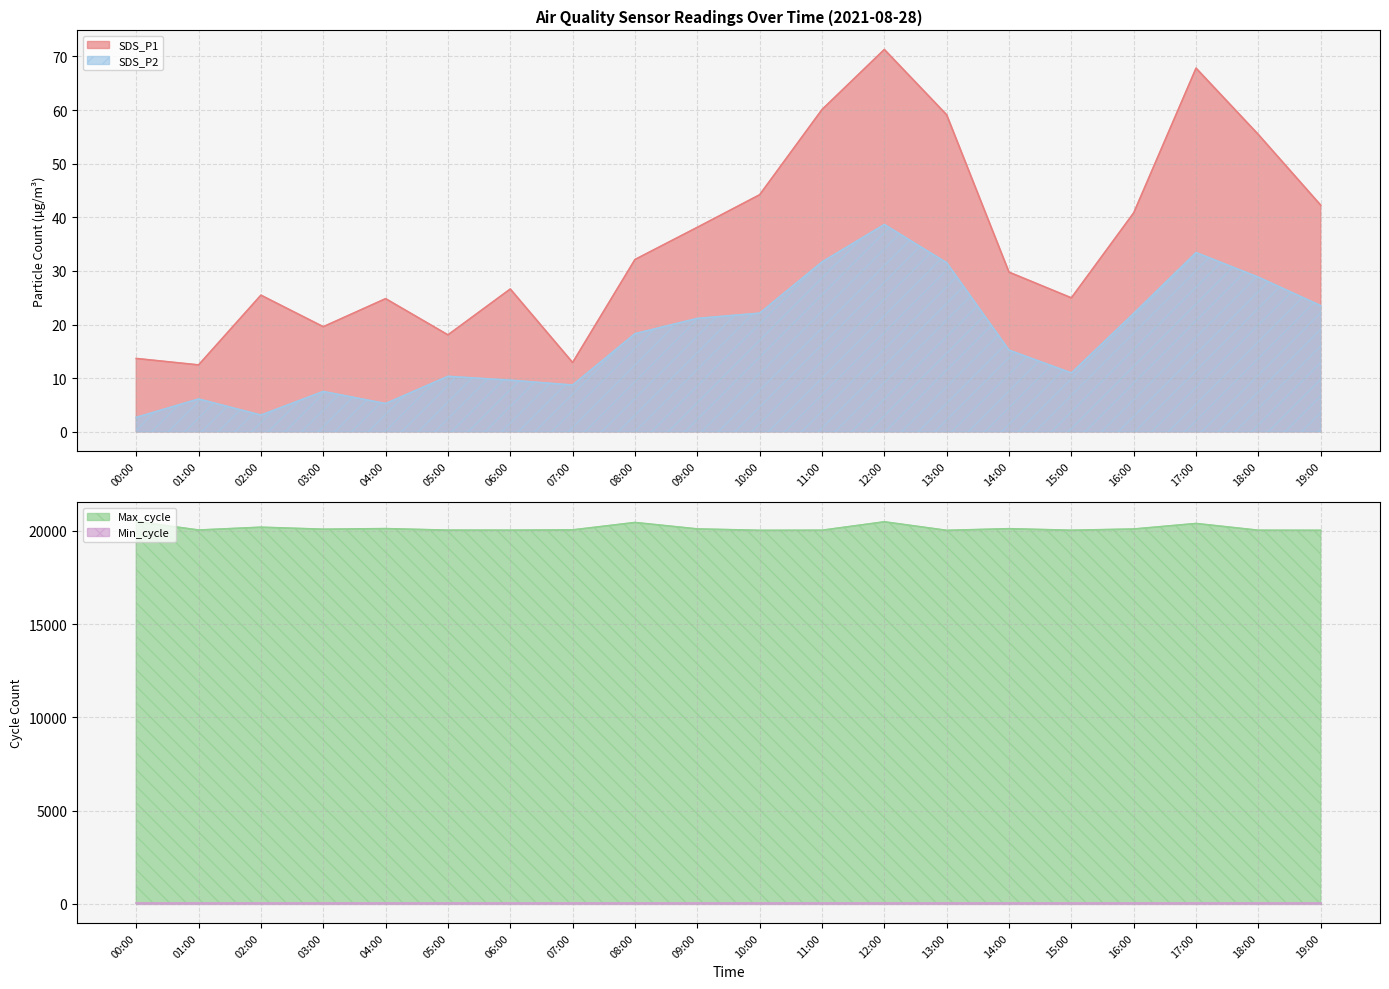

Count the number of categories in the chart.

20